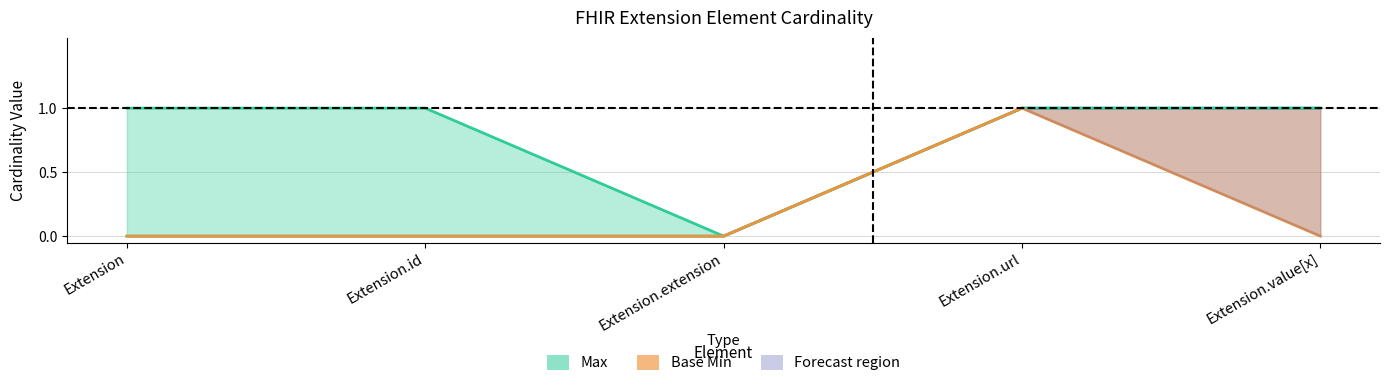

True or false: Min and Base Min intersect in this chart.

False